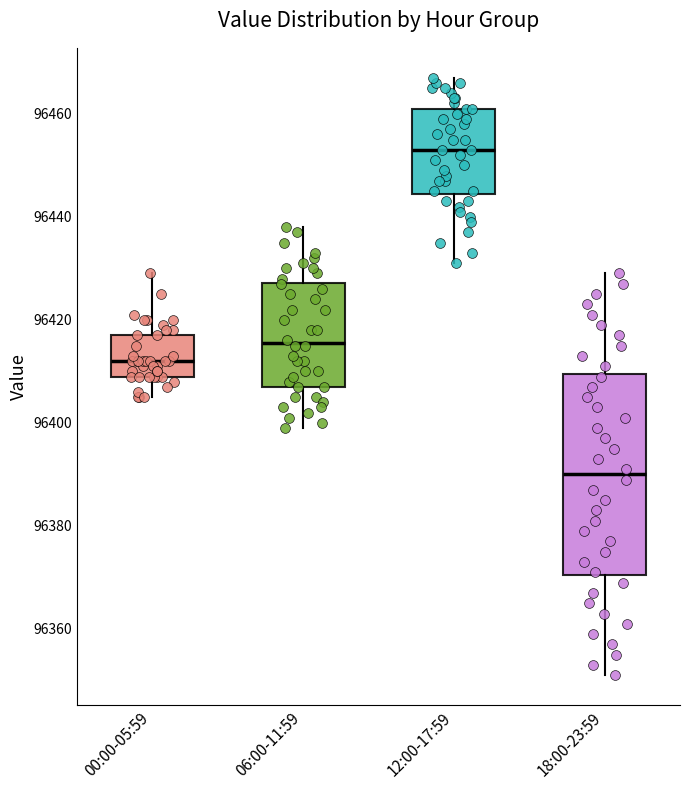

Comparing the boxes themselves (not the whiskers), which one is the tallest?

18:00-23:59